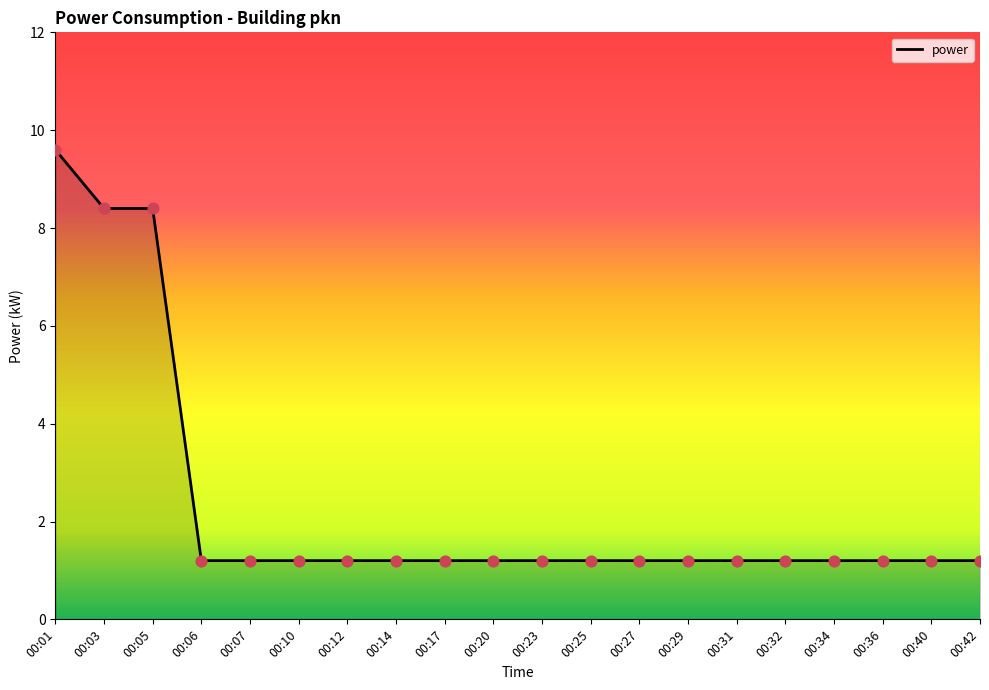

Approximately how many times larger is the value at 00:01 compared to 00:07?

8.0